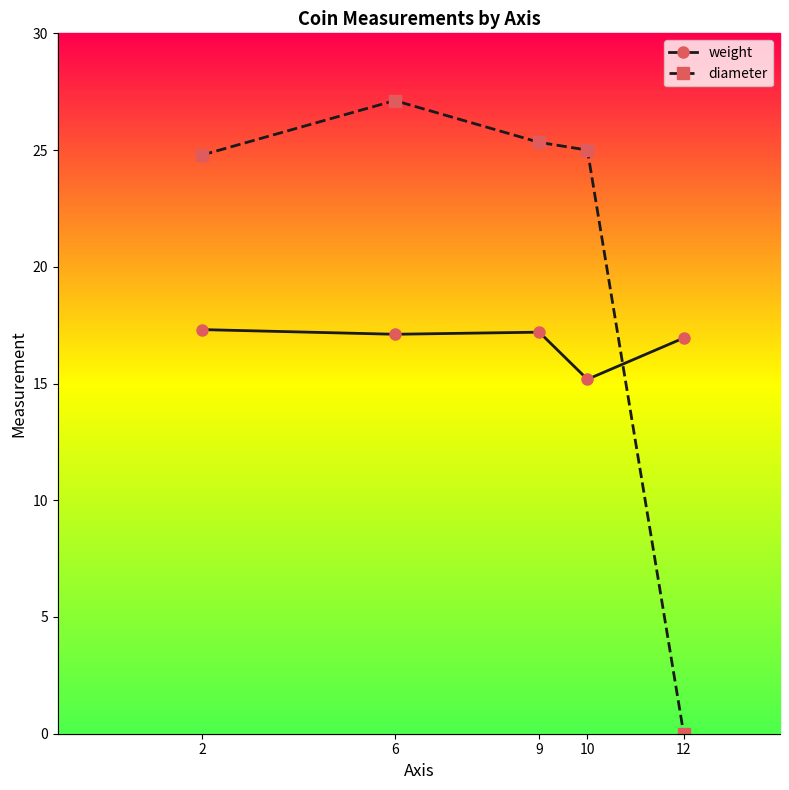

Which series has the widest spread of values?

diameter